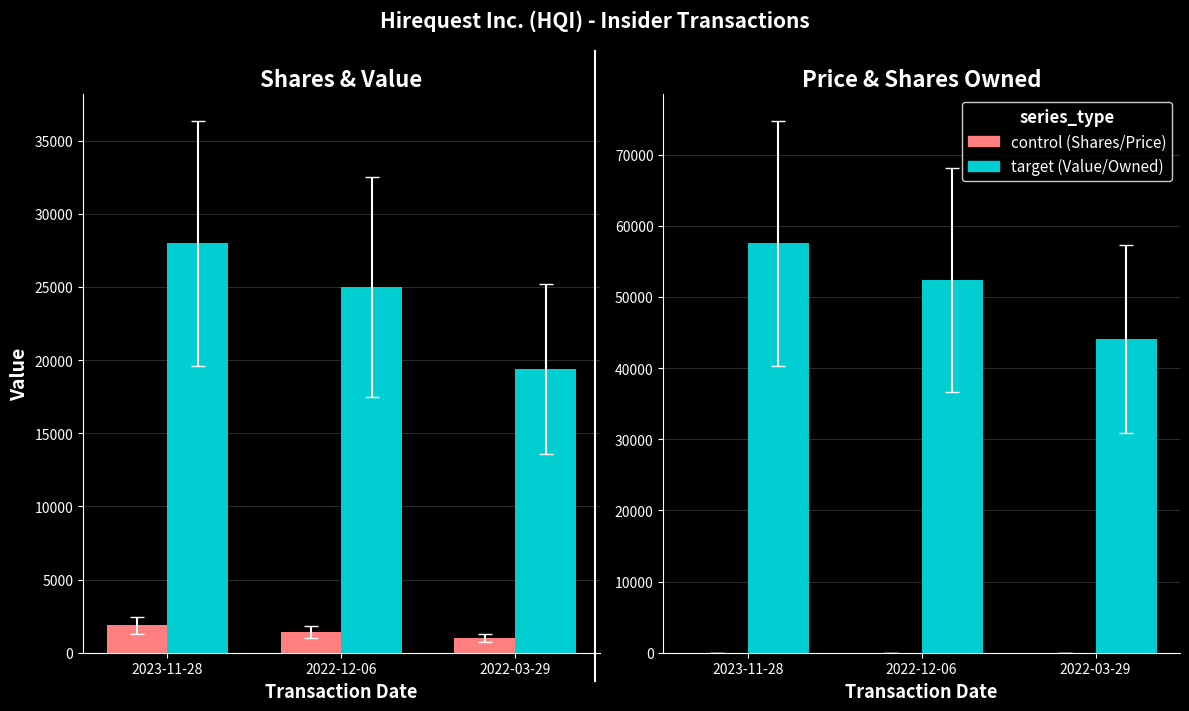

What is the approximate value of sharesOwnedFollowingTransaction at 2023-11-28?

57532.0